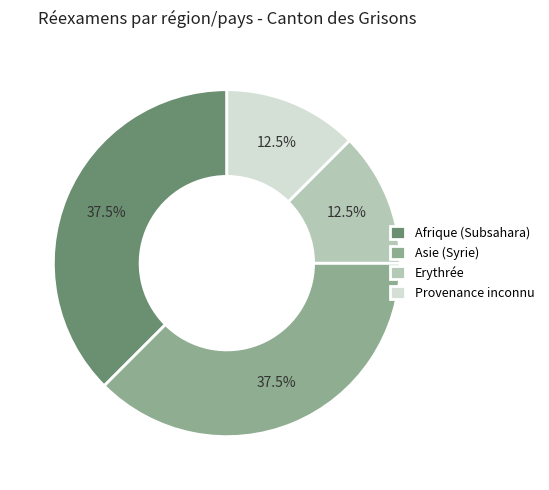

Between Provenance inconnu and Afrique (Subsahara), which is larger?

Afrique (Subsahara)